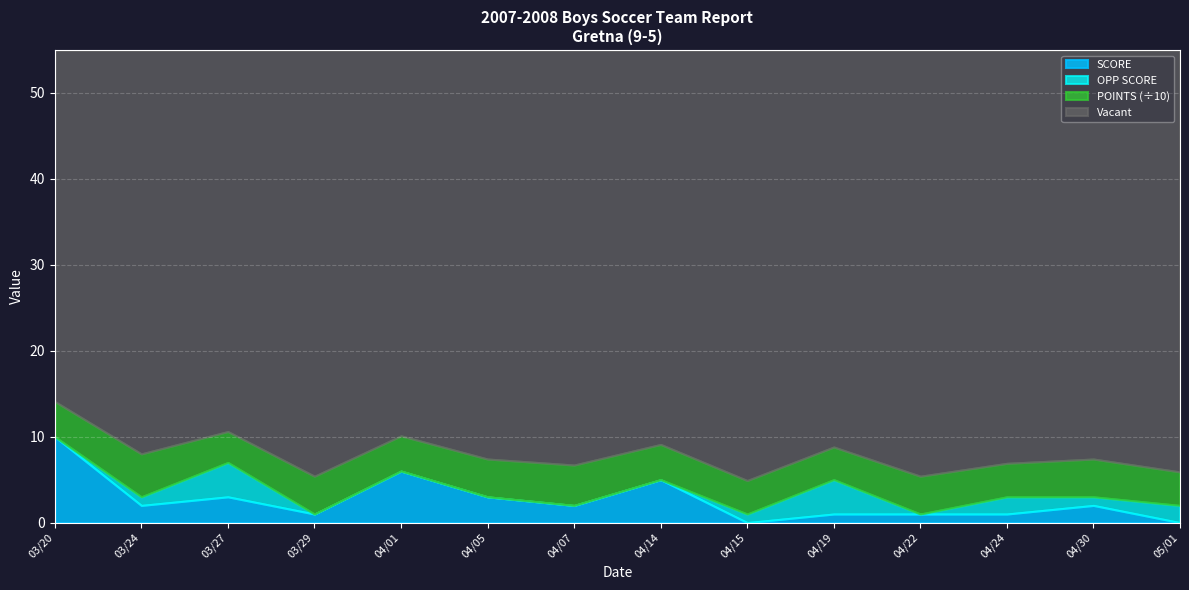

Which category has the highest value in the SCORE series?

03/20